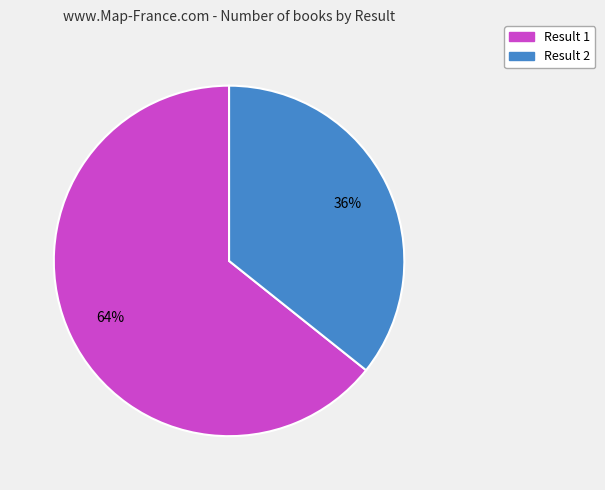

How many segments does this pie chart have?

2